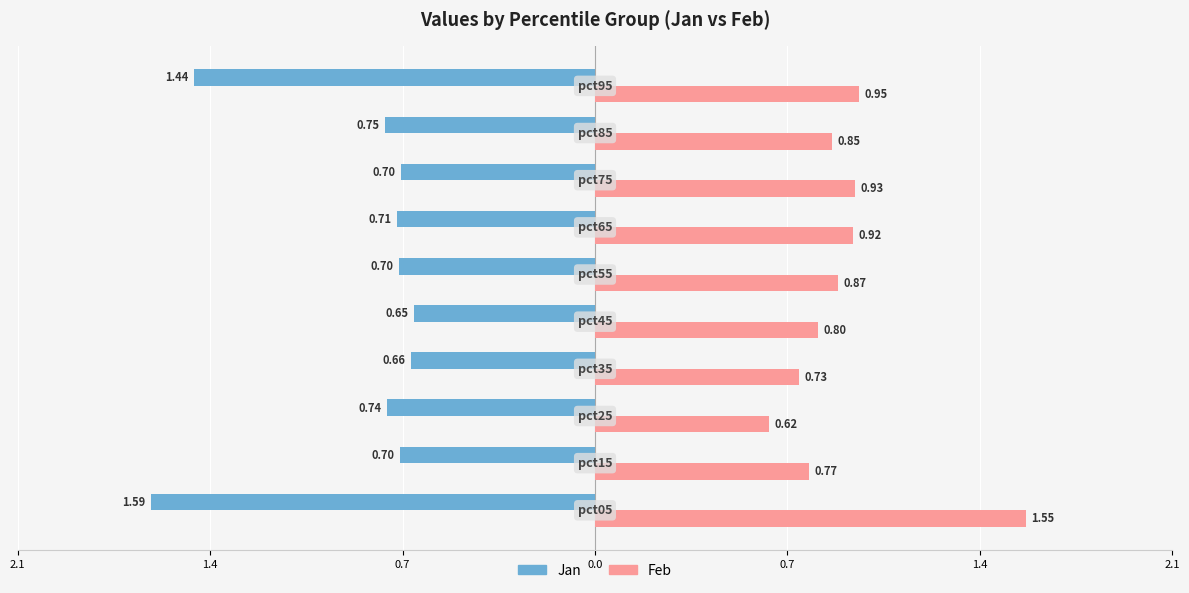

How many series are shown in this chart?

2